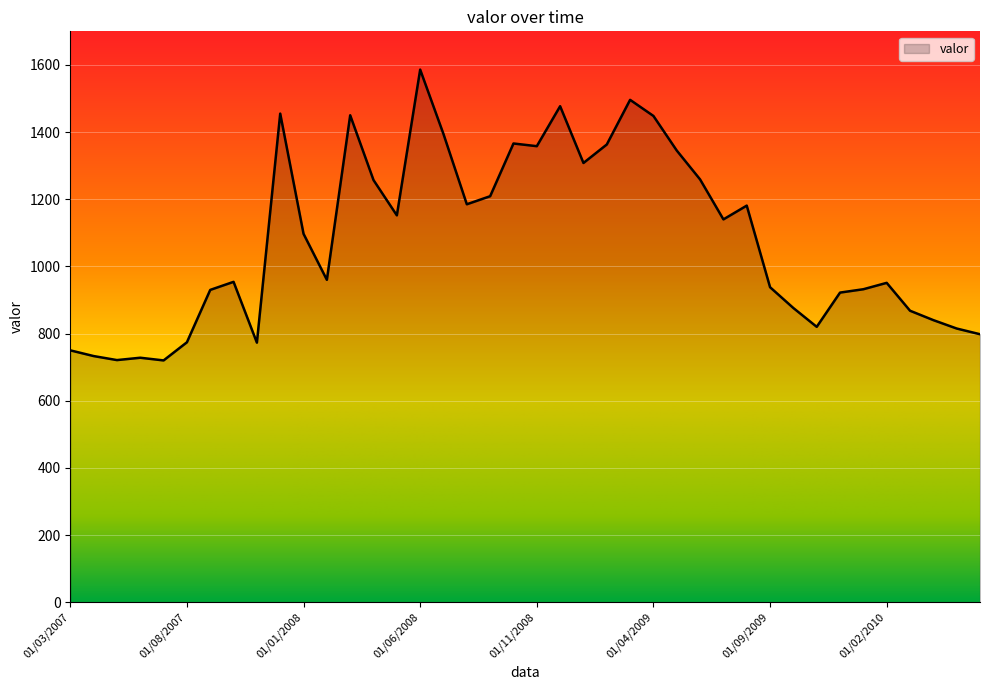

What is the greatest value displayed?

1586